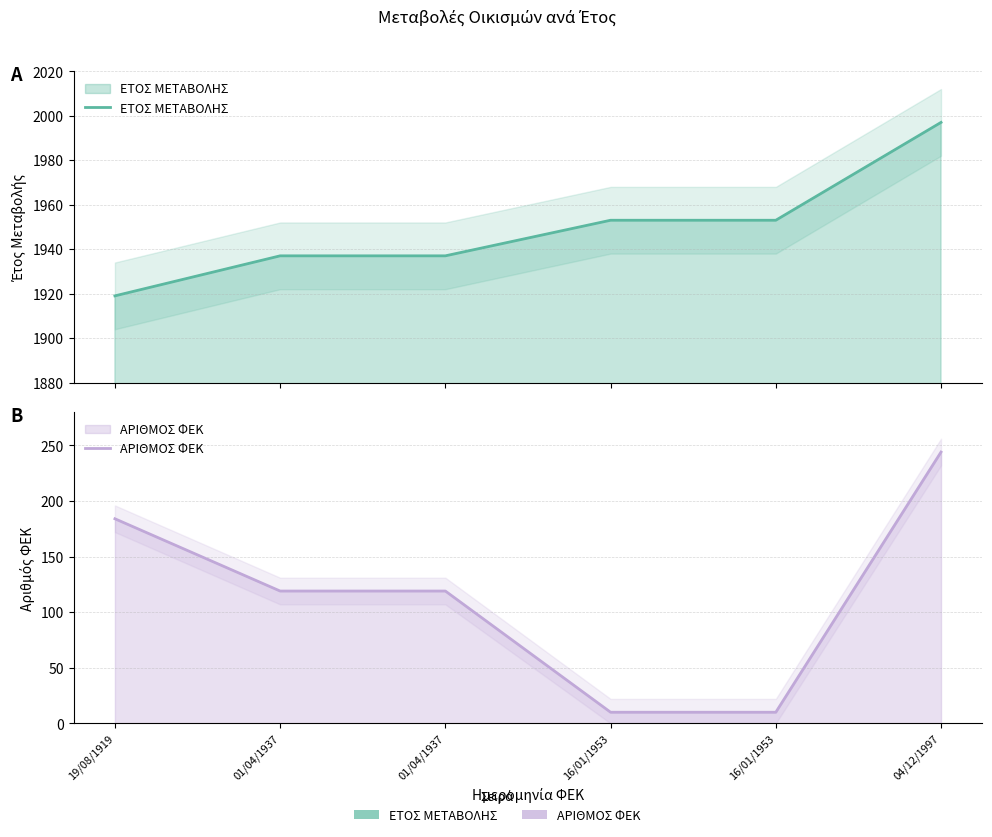

Rank the series at 19/08/1919 from highest to lowest value.

ΕΤΟΣ ΜΕΤΑΒΟΛΗΣ, ΑΡΙΘΜΟΣ ΦΕΚ